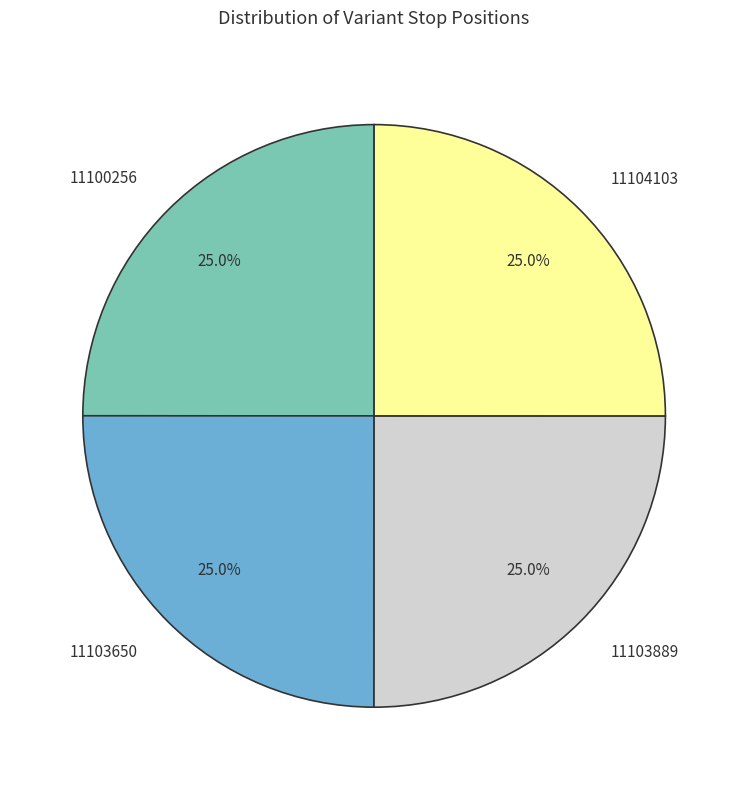

What percentage do 11104103 and 11100256 together represent?

50.0%